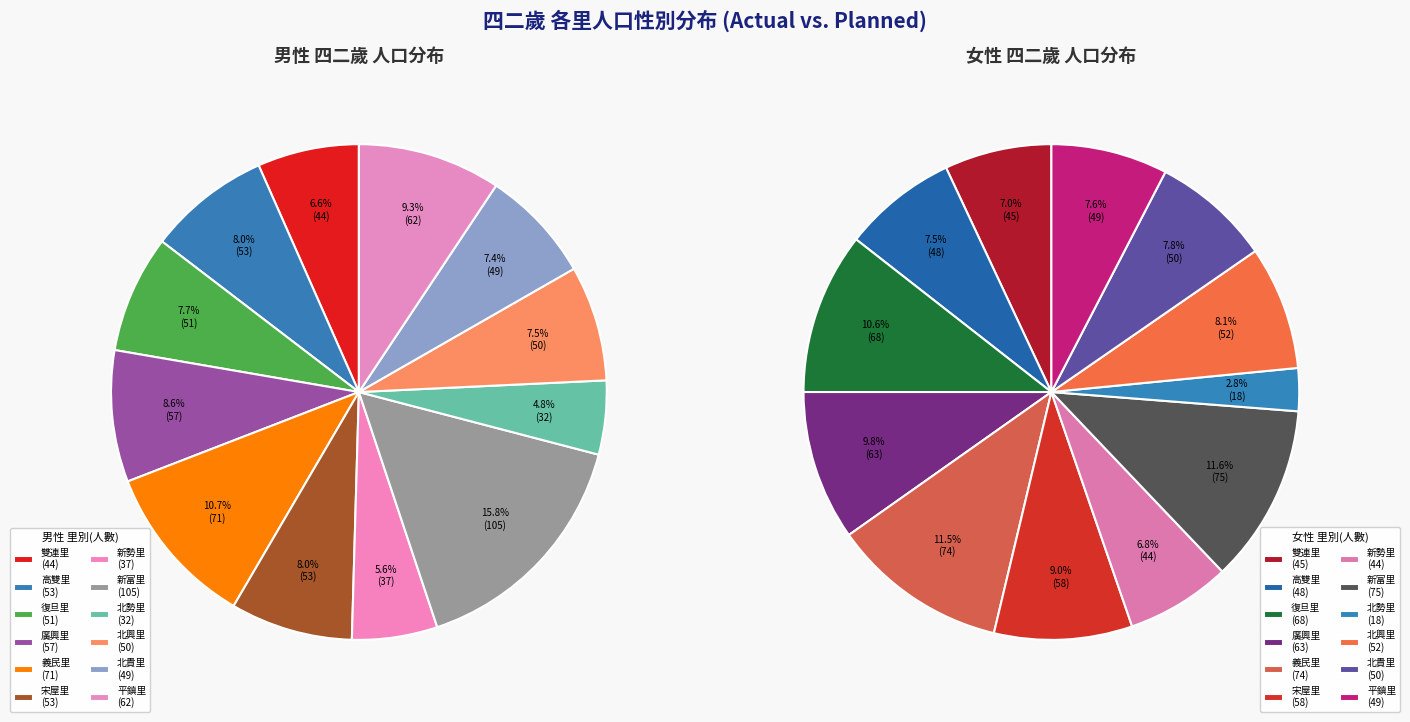

How many segments does this pie chart have?

12